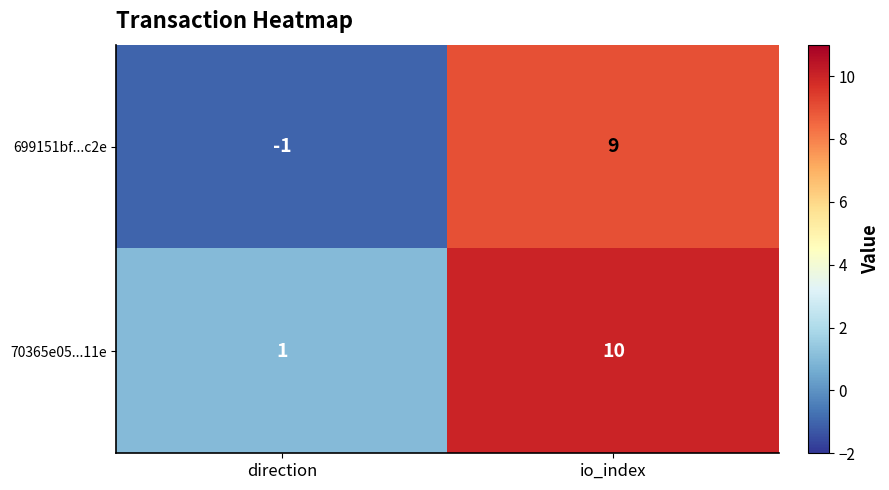

At how many categories does at least one series exceed 2?

1